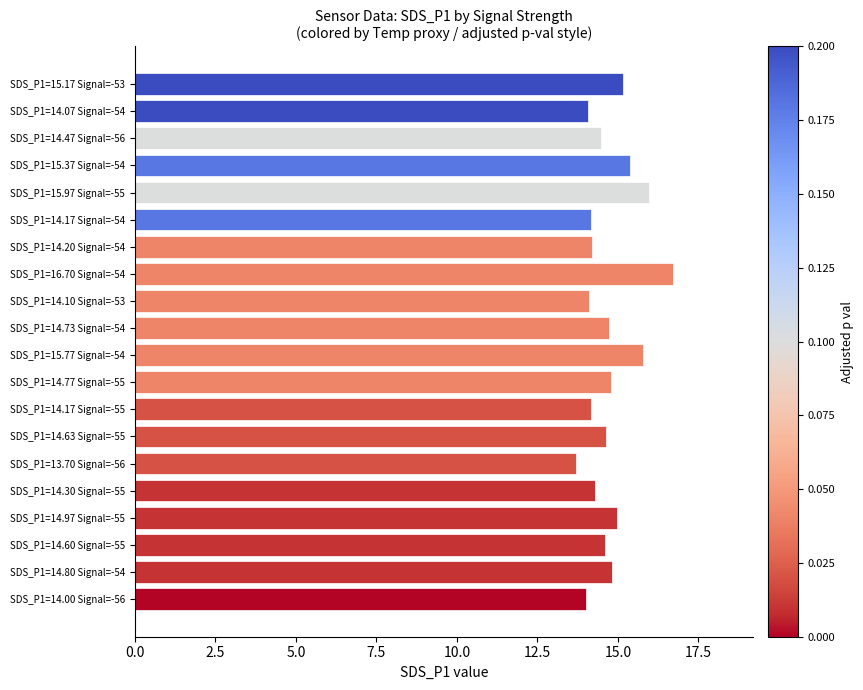

How many series are shown in this chart?

1